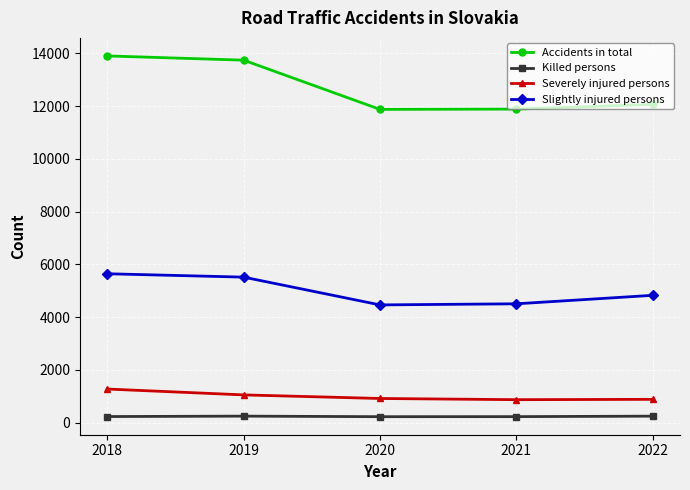

True or false: Killed persons has more than 2 interior local peaks.

False